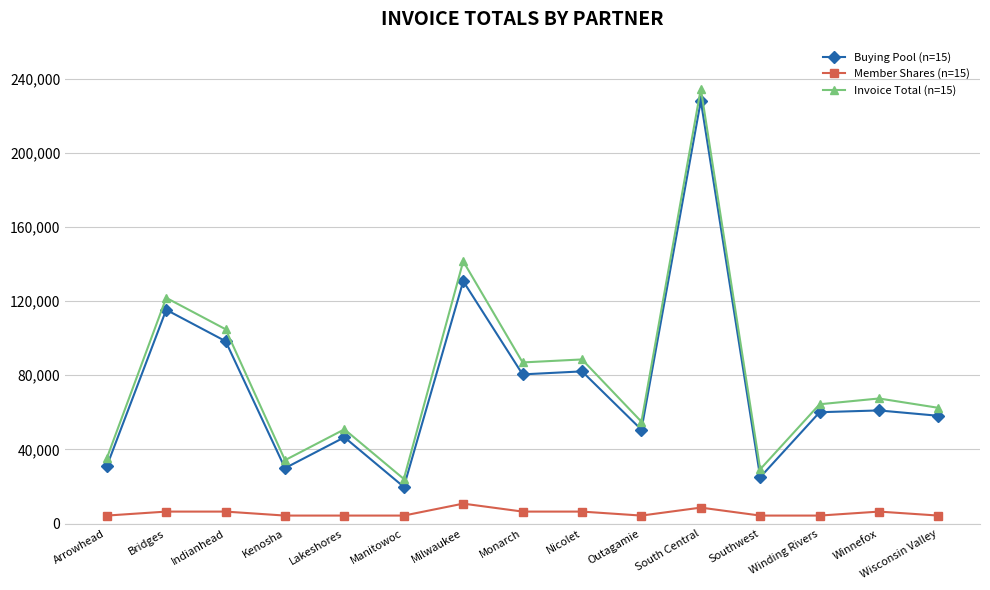

The Member Shares (n=15) series shows 8595.2 at South Central. True or false?

True